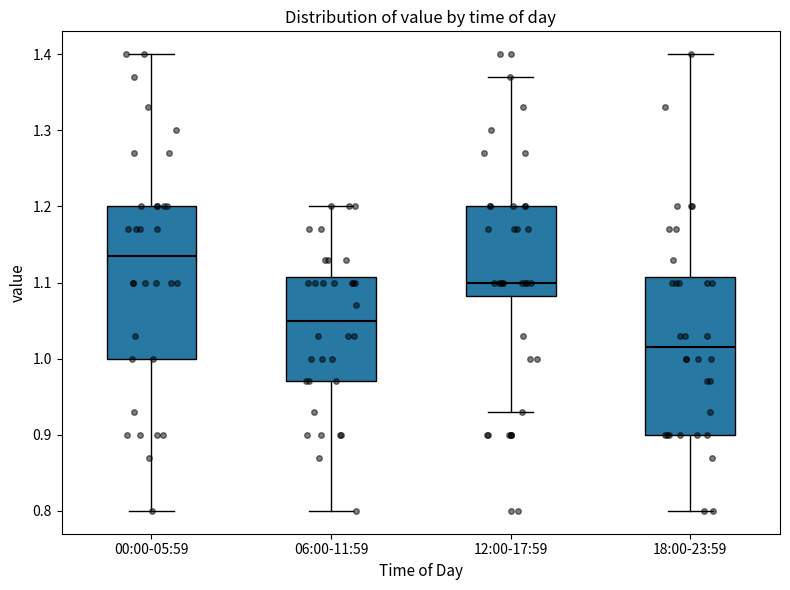

Reading left to right, read every box against the y-axis: the position of its median line, the range the box covers, and the ends of its whiskers. The values are not printed on the chart, so give them approximately, as read against the axis.

00:00-05:59: median 1.14, box 1.00 to 1.20, whiskers 0.80 to 1.40
06:00-11:59: median 1.05, box 0.97 to 1.11, whiskers 0.80 to 1.20
12:00-17:59: median 1.10, box 1.08 to 1.20, whiskers 0.93 to 1.37
18:00-23:59: median 1.02, box 0.90 to 1.11, whiskers 0.80 to 1.40